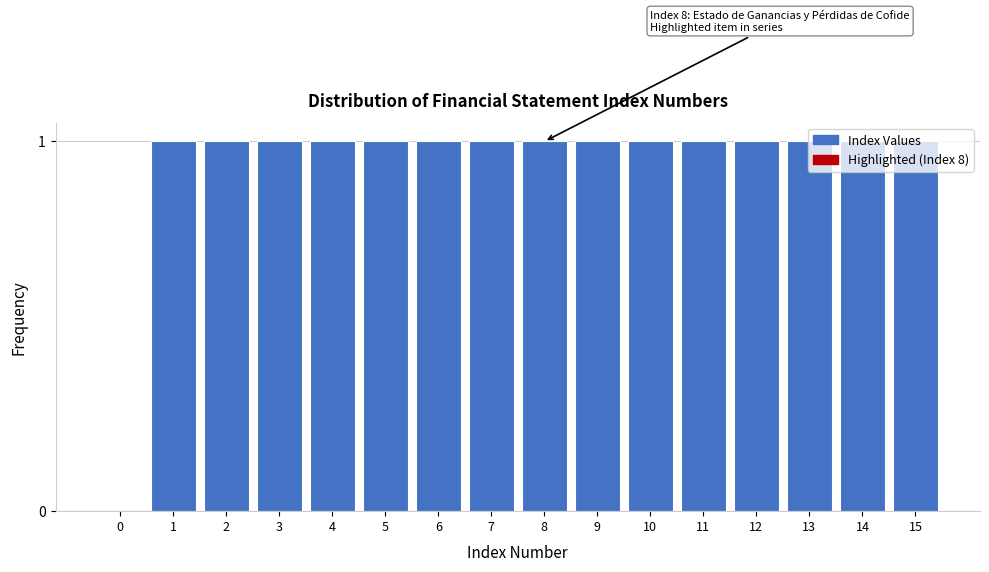

Approximately how many times larger is the value at 14 compared to 15?

1.0